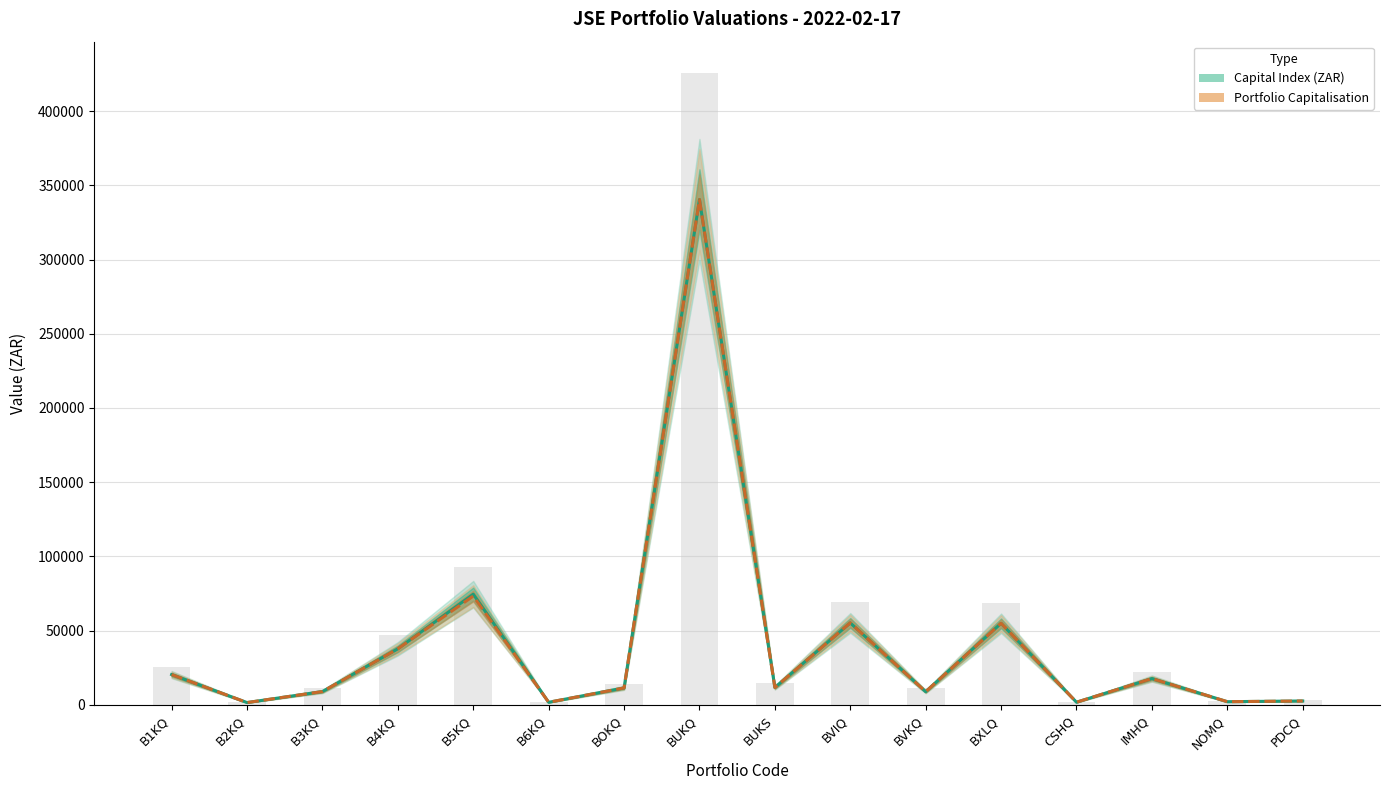

The value of Capital Index (ZAR) at IMHQ is 7924.4. True or false?

False